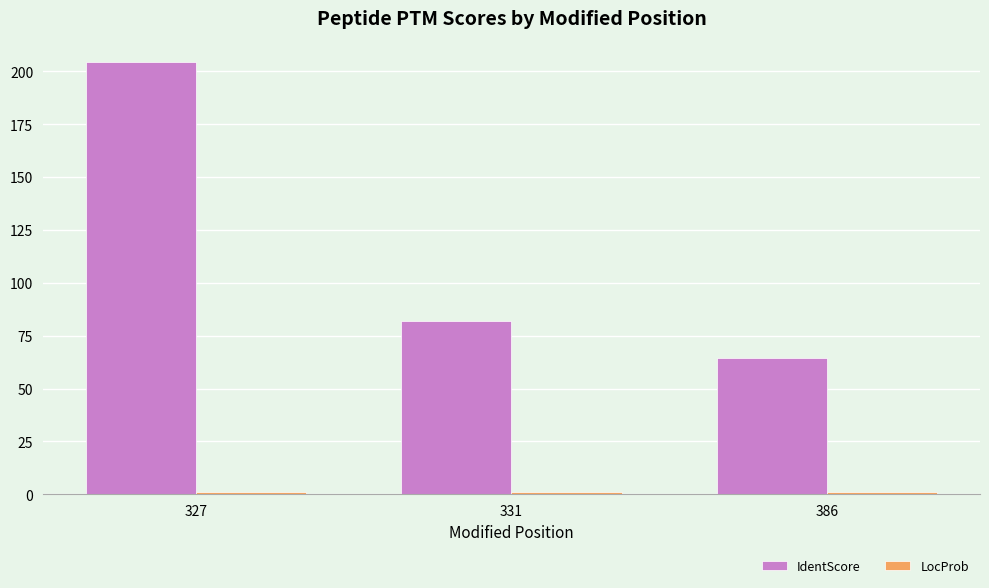

Which series has the largest total across all categories?

IdentScore